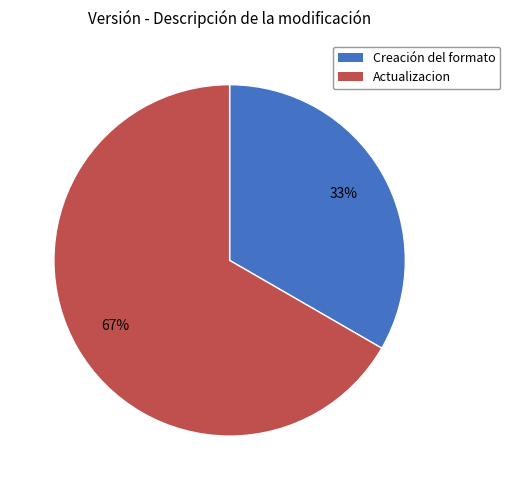

The Creación del formato slice represents 33% of the pie. True or false?

True